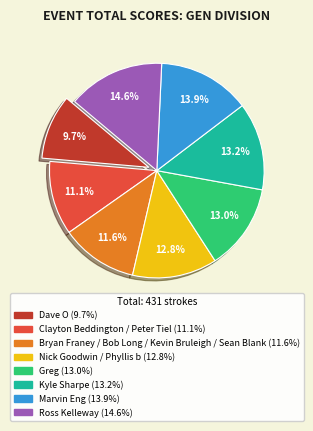

To the nearest percent, what percentage of the pie is Marvin Eng?

14%